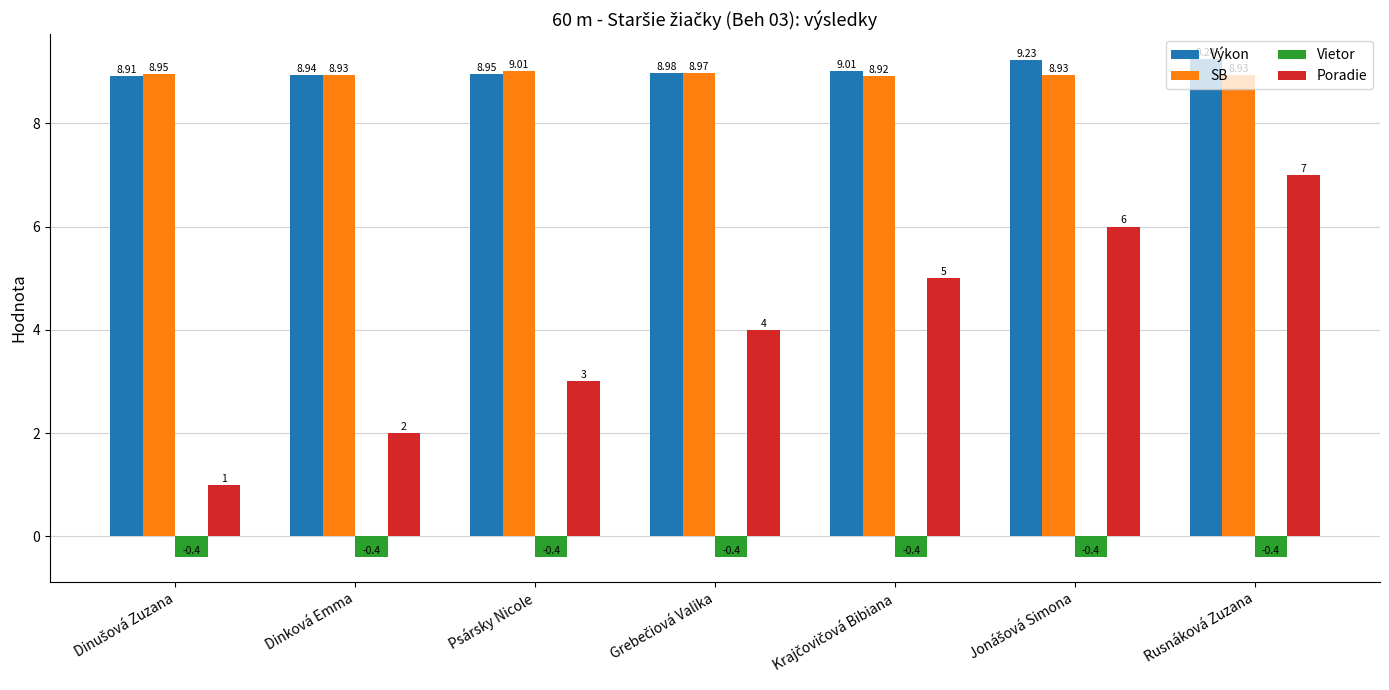

What is the difference between the second highest and second lowest values in the Výkon series?

0.3